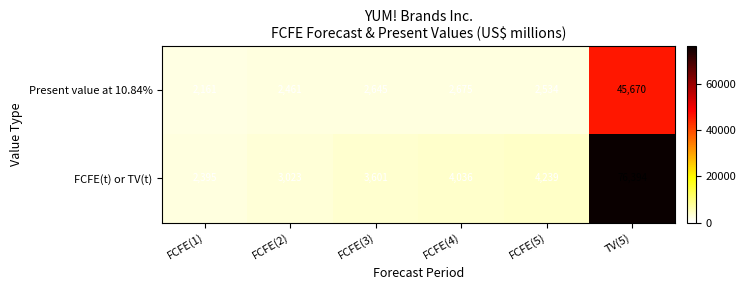

Is it true that FCFE(t) or TV(t) equals 44279 at TV(5)?

False